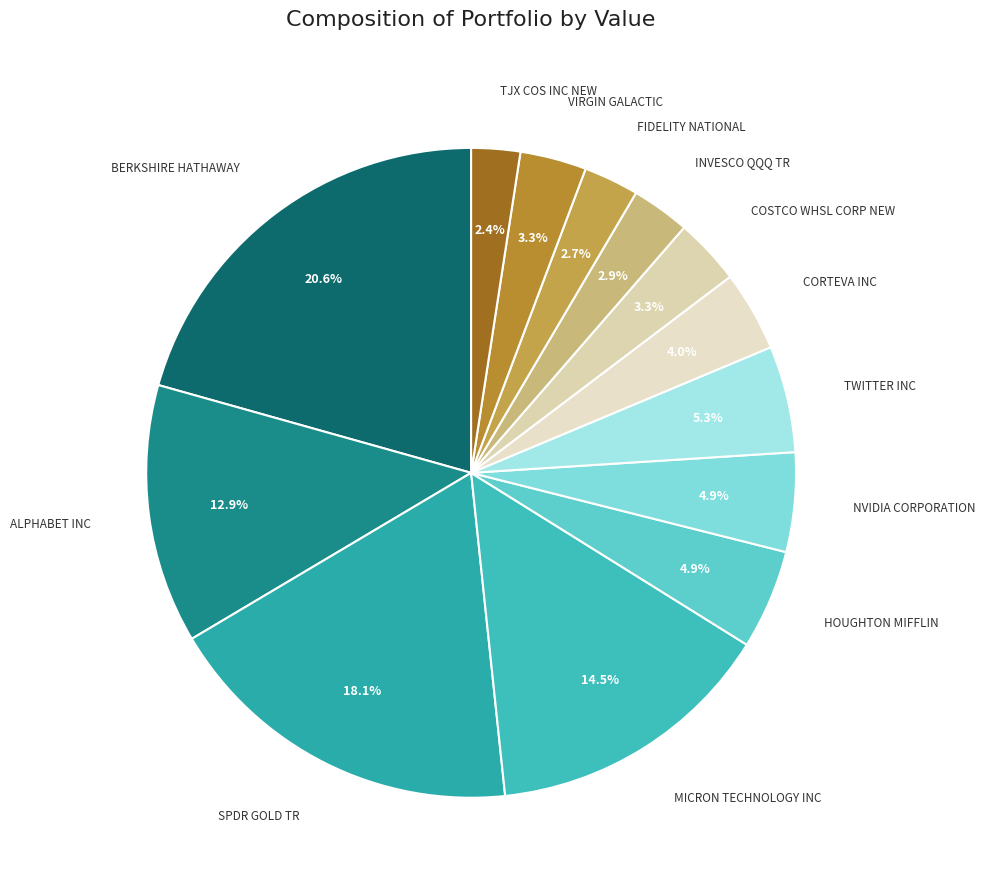

How many segments does this pie chart have?

13